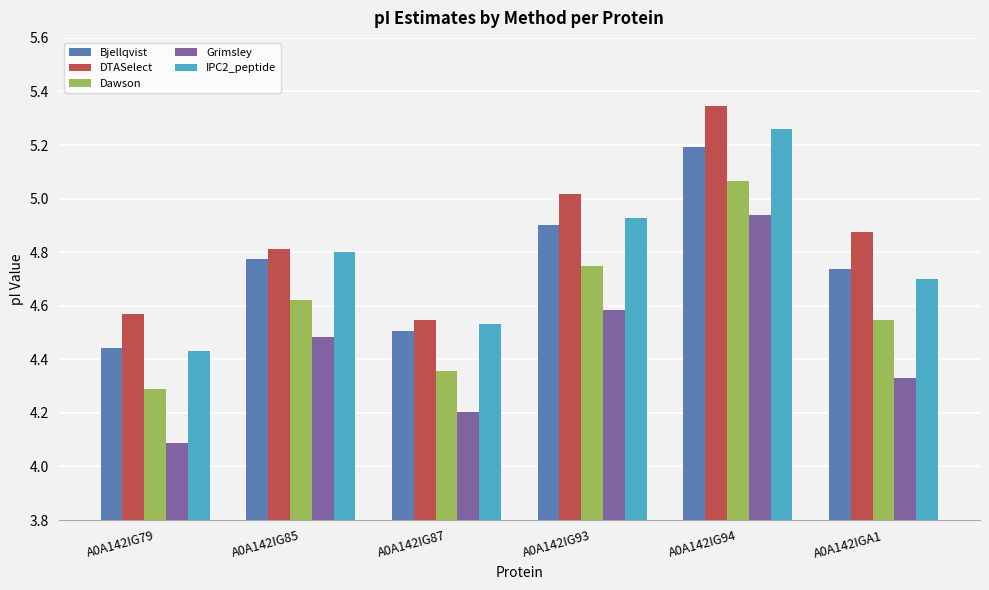

Does the chart contain stacked bars?

No